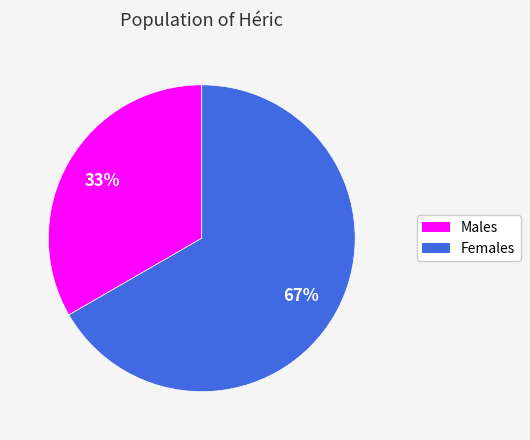

To the nearest percent, what is the average slice percentage?

50%